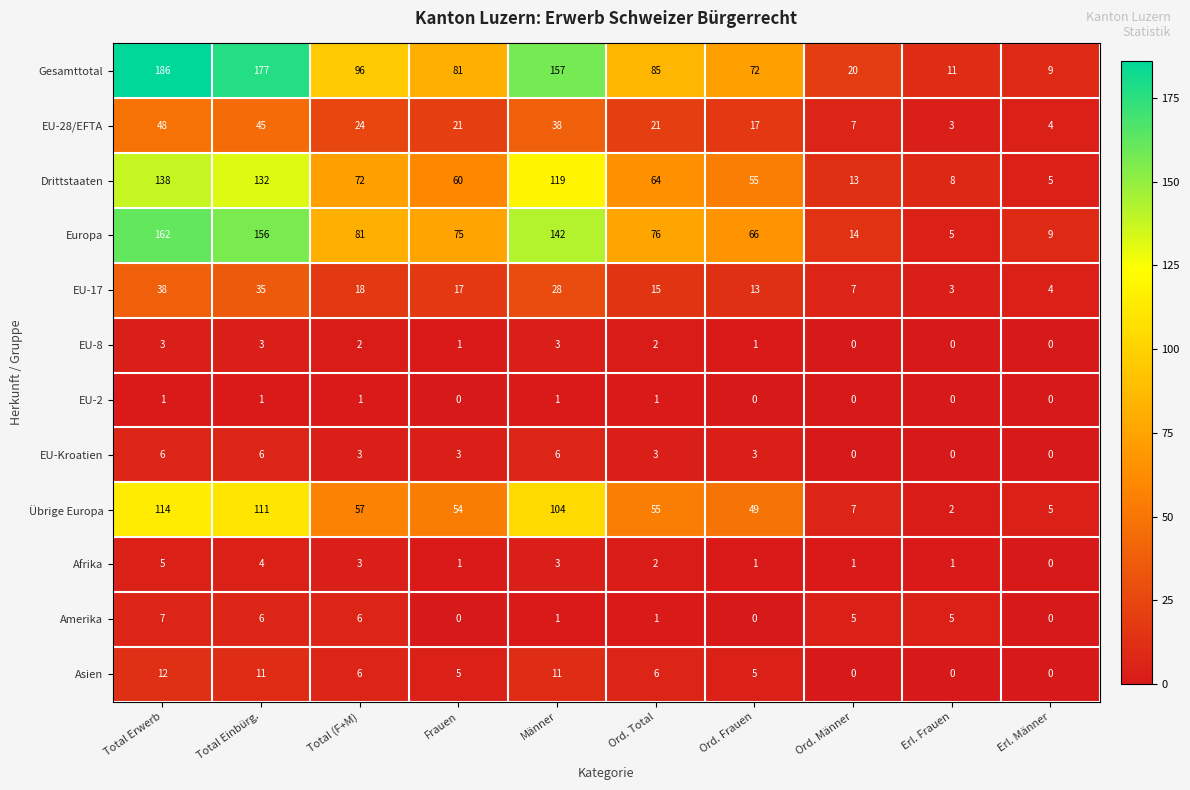

At which label does Gesamttotal first exceed 85?

Total Erwerb